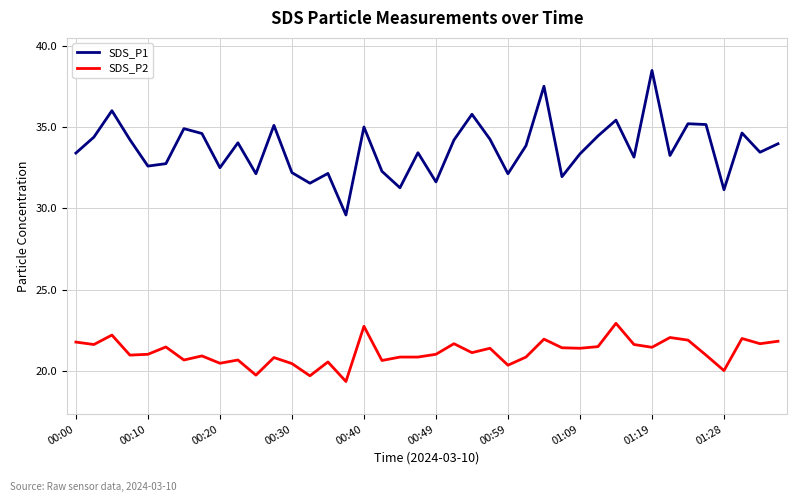

Rank the series by their average value, from lowest to highest.

SDS_P2, SDS_P1